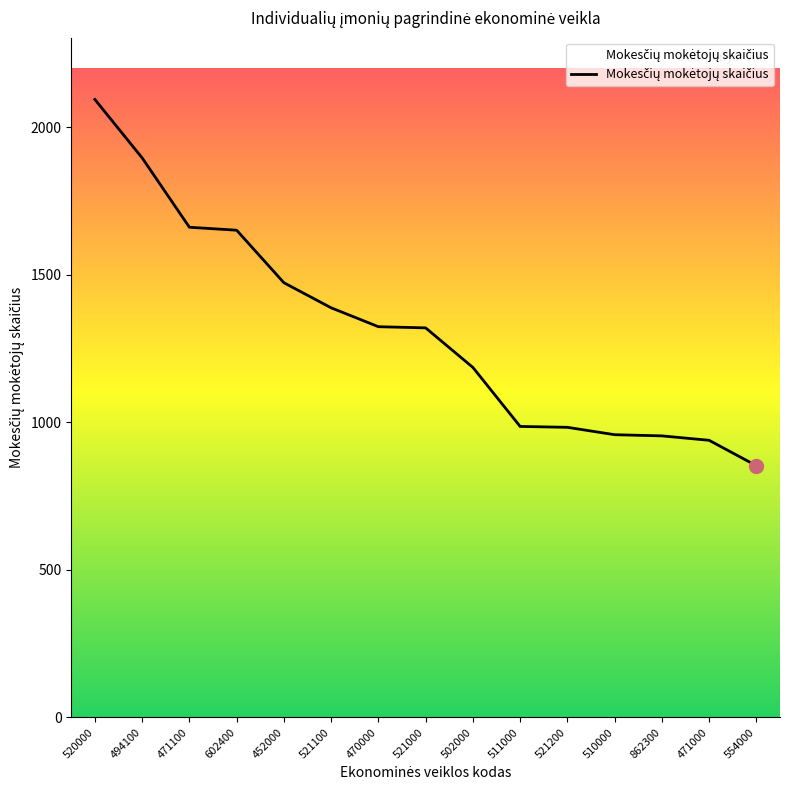

The value at 471000 is 939. True or false?

True